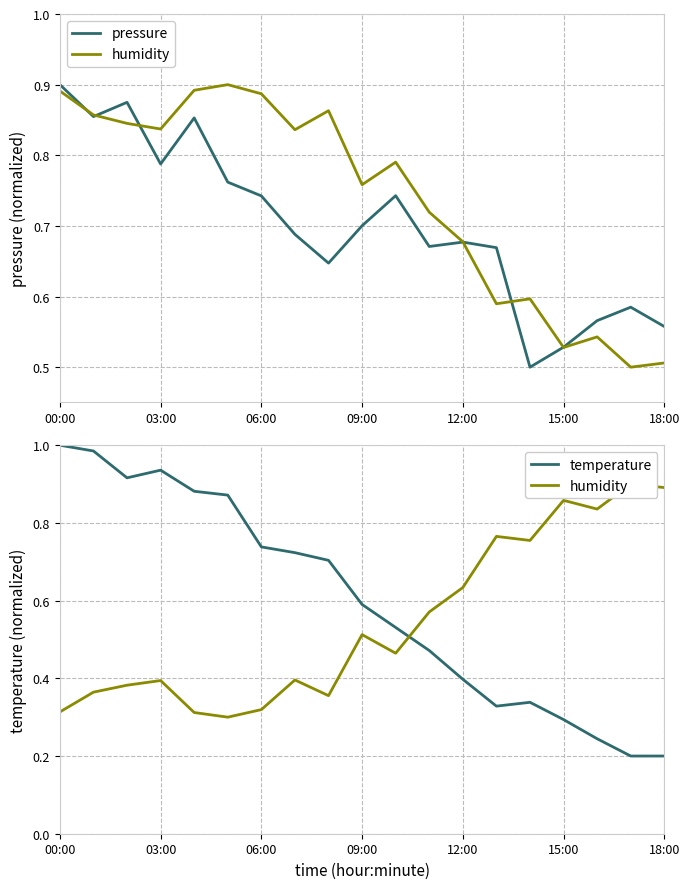

At which label is temperature closest to 0?

17